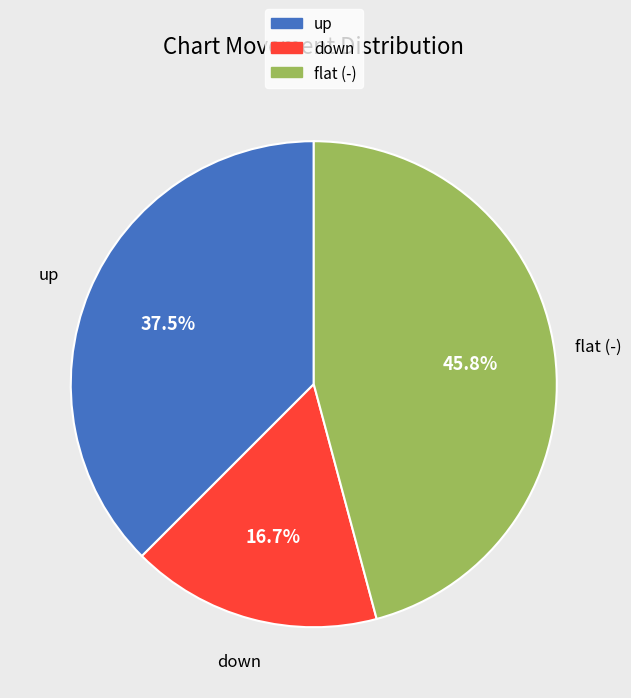

Is there a majority slice in this chart?

No